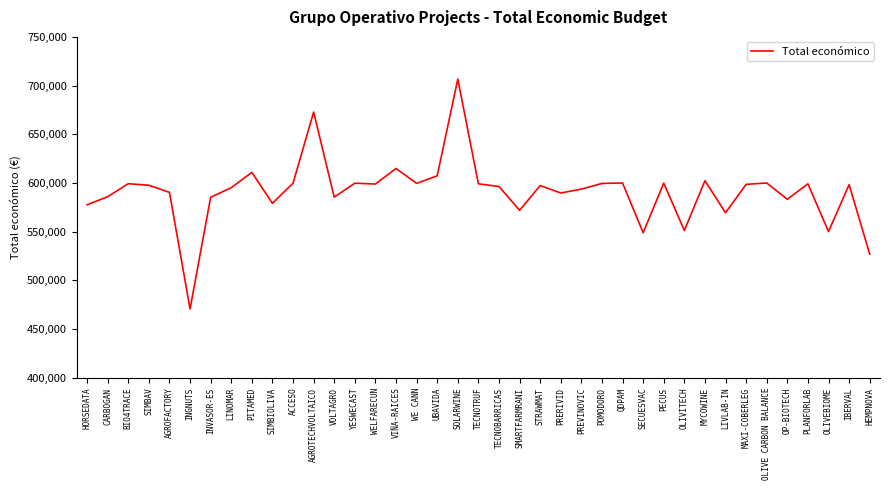

What is the sum of all values?

23053159